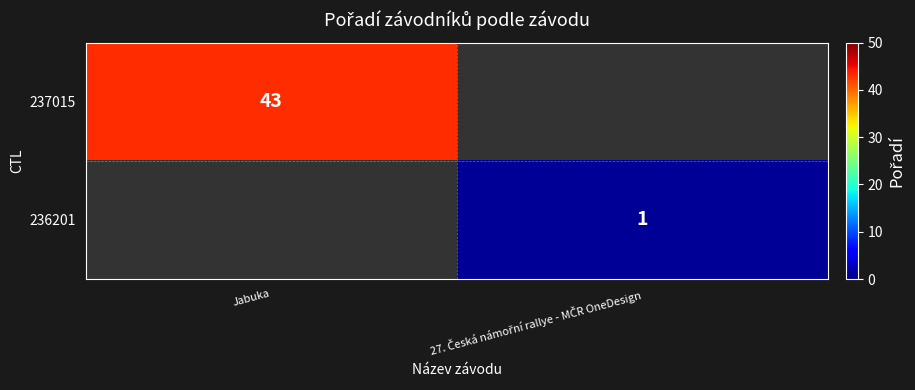

True or false: 237015 has a value of 67.7 at Jabuka.

False